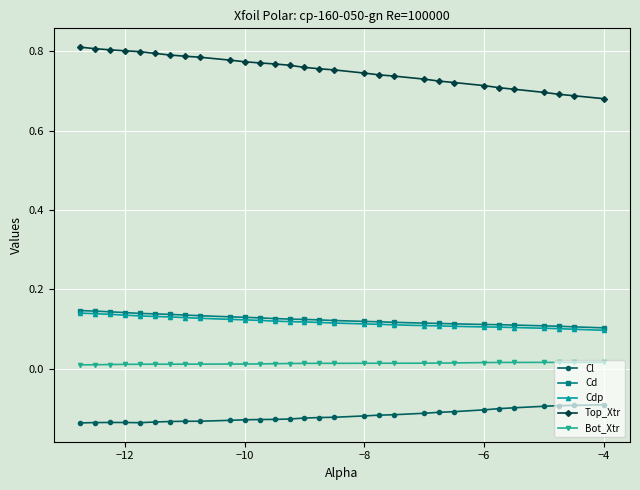

Which series has the widest spread of values?

Top_Xtr